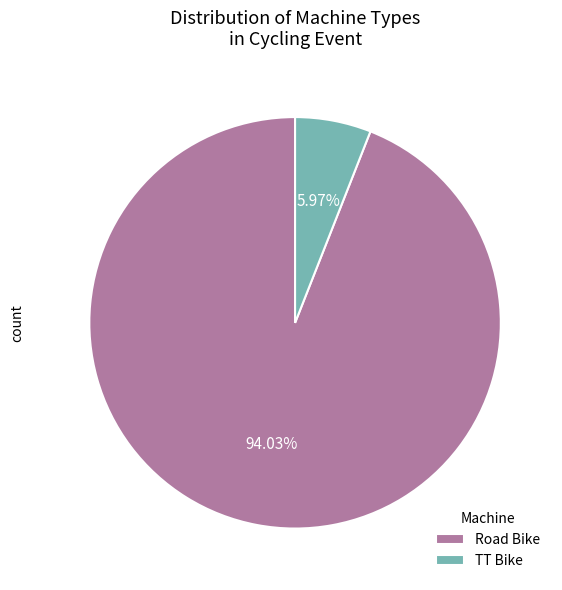

What is the ratio of the value at TT Bike to the value at Road Bike?

0.1